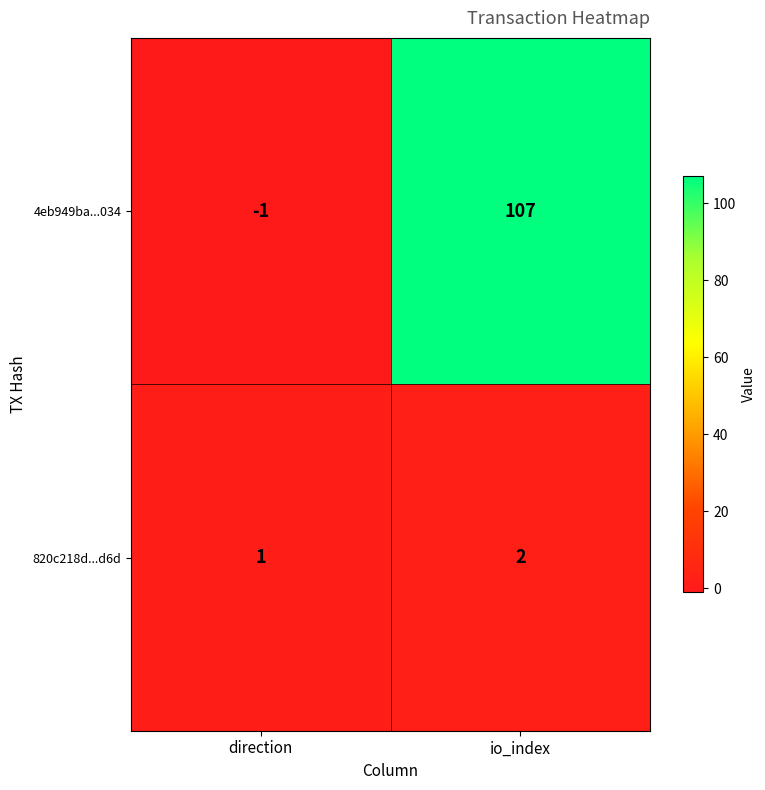

Which category has the highest value in the 820c218d...d6d series?

io_index